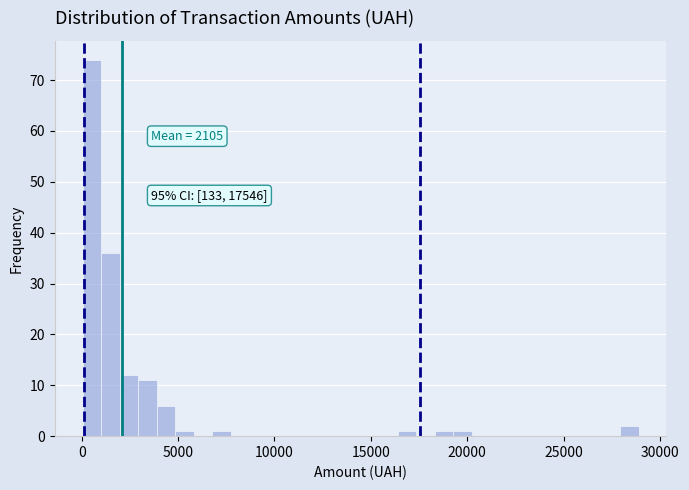

Around what value on the x-axis is the tallest bar? Give the approximate position of its centre, as read against the axis.

500